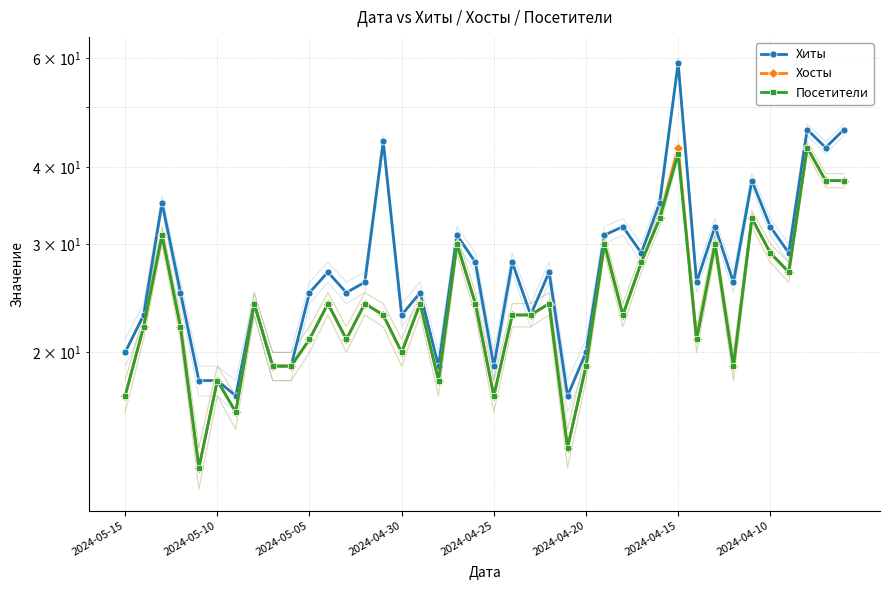

At 9, list the series in order from smallest to largest.

Хиты, Хосты, Посетители